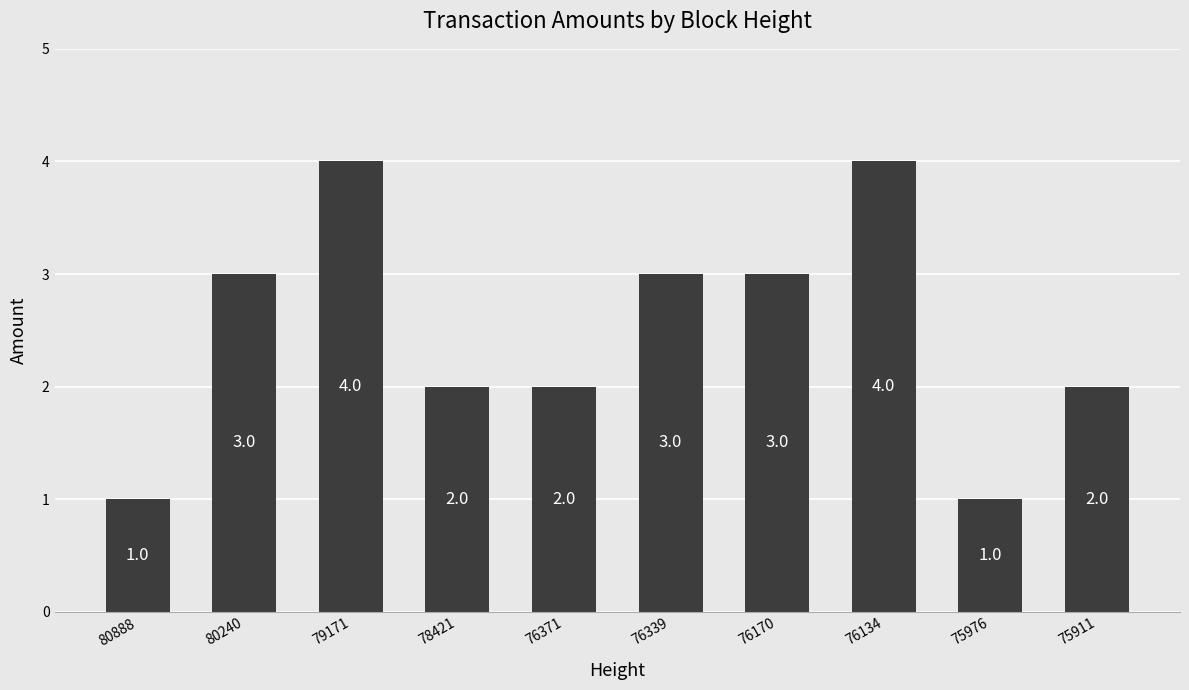

What is the greatest value displayed?

4